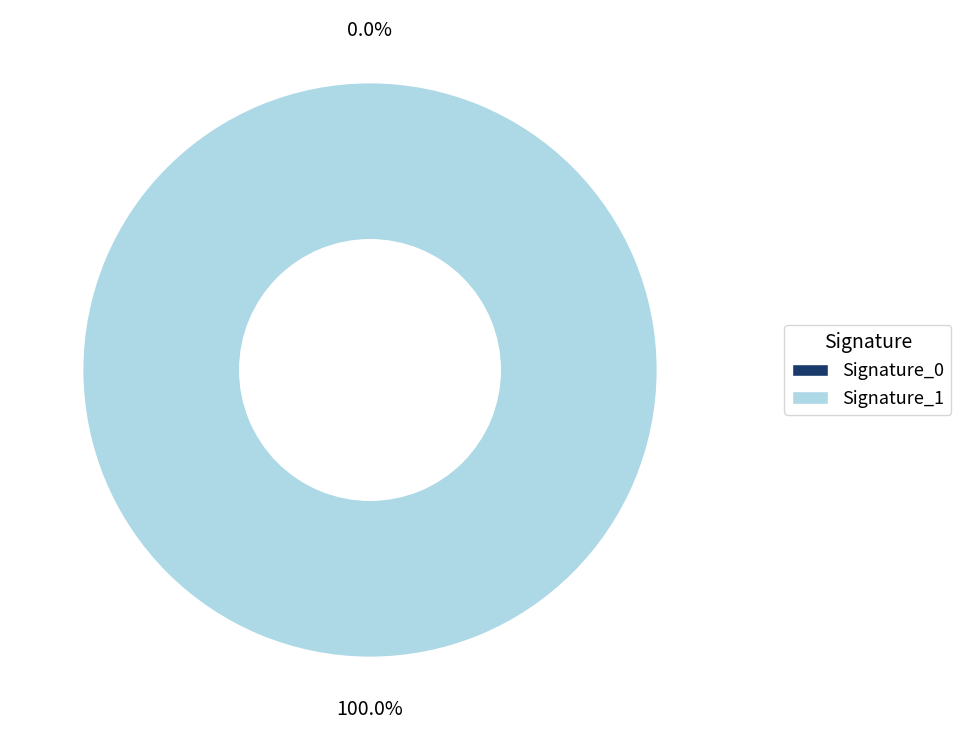

To the nearest percent, what is the average slice percentage?

50%